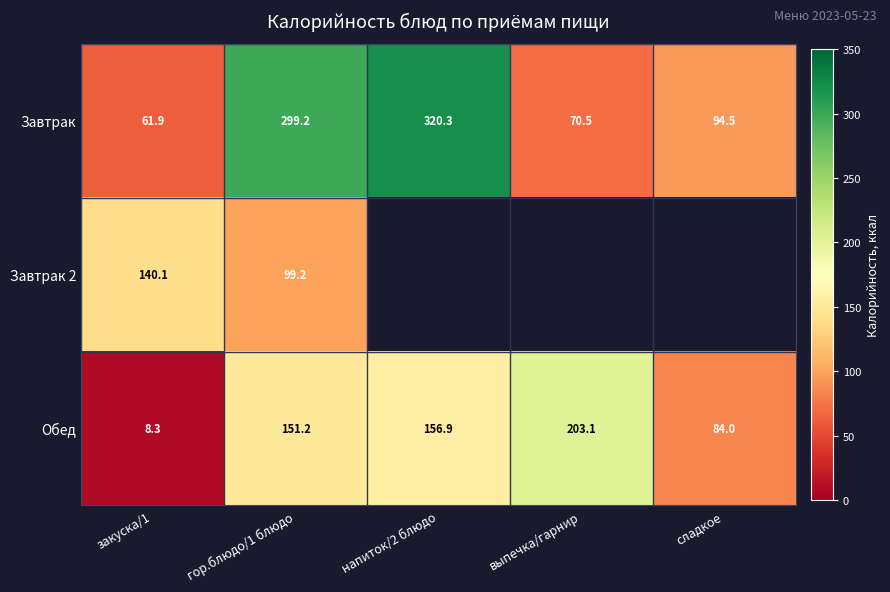

How many data points in Обед are above 151?

3